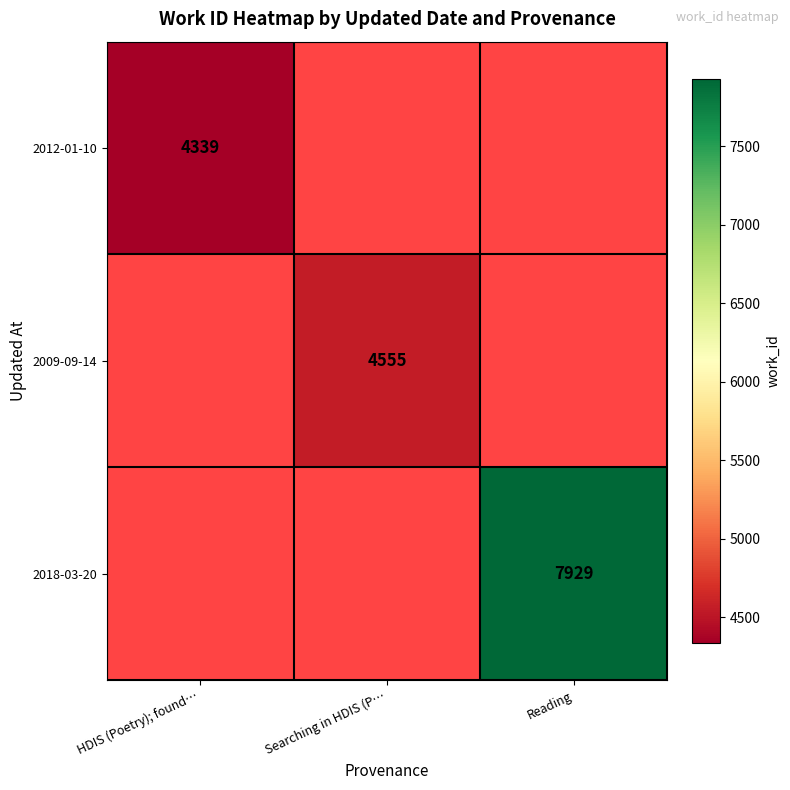

The 2012-01-10 series shows 2577 at HDIS (Poetry); found…. True or false?

False